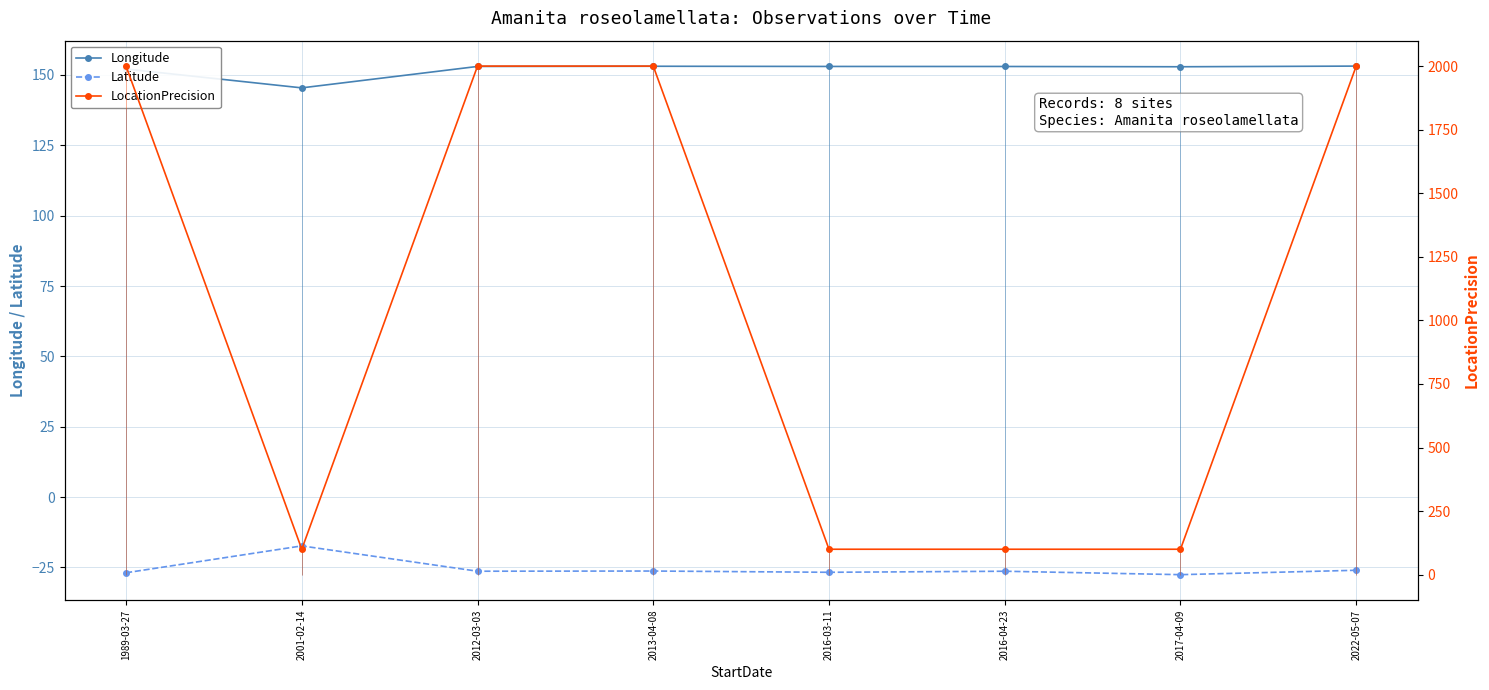

List the series in order of their peak value, lowest first.

Latitude, Longitude, LocationPrecision